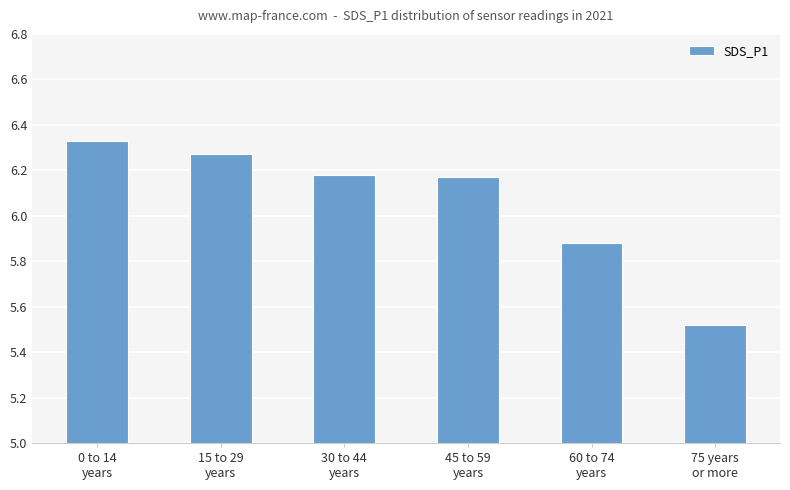

What is the average value?

6.1